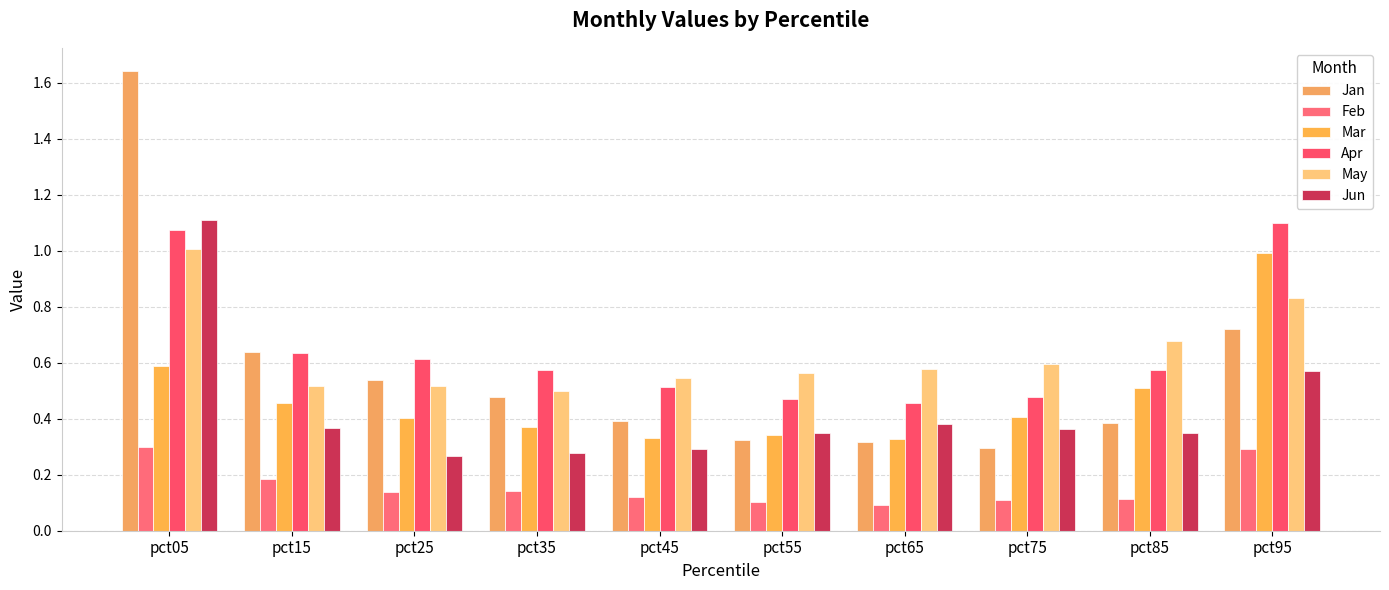

What is the maximum value for May?

1.0